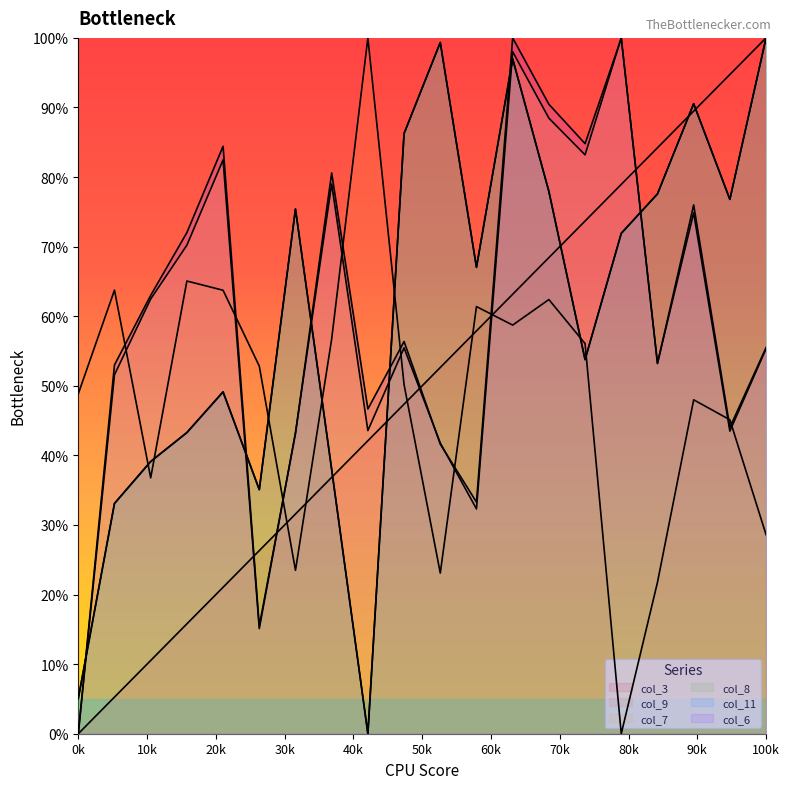

At 12, list the series in order from largest to smallest.

col_6, col_7, col_8, col_11, col_3, col_9